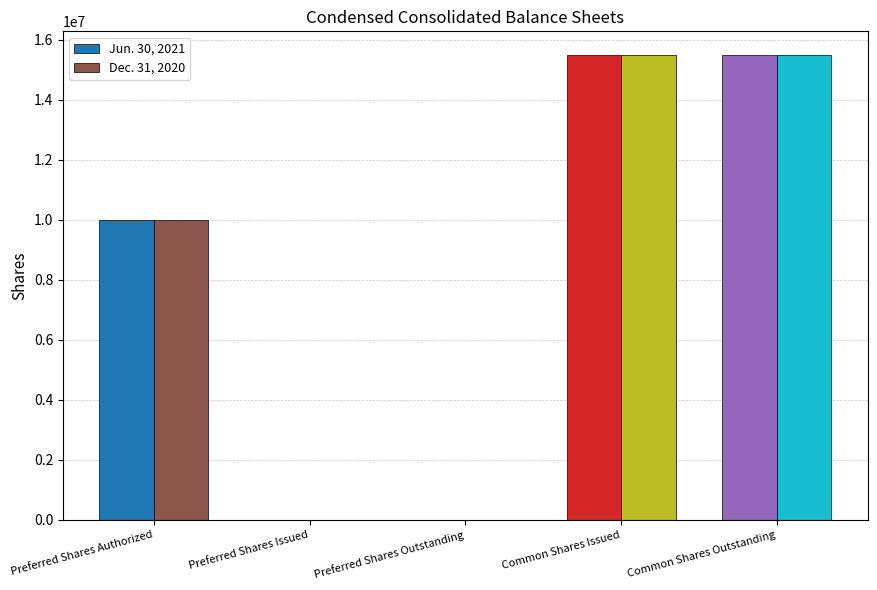

True or false: Dec. 31, 2020 has a value of 15478787 at Common Shares Outstanding.

True